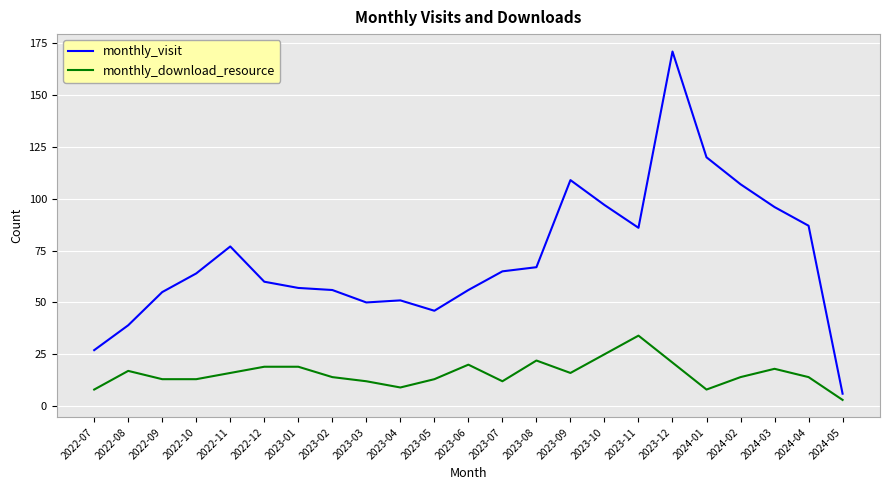

The value of monthly_download_resource at 2024-01 is 8. True or false?

True